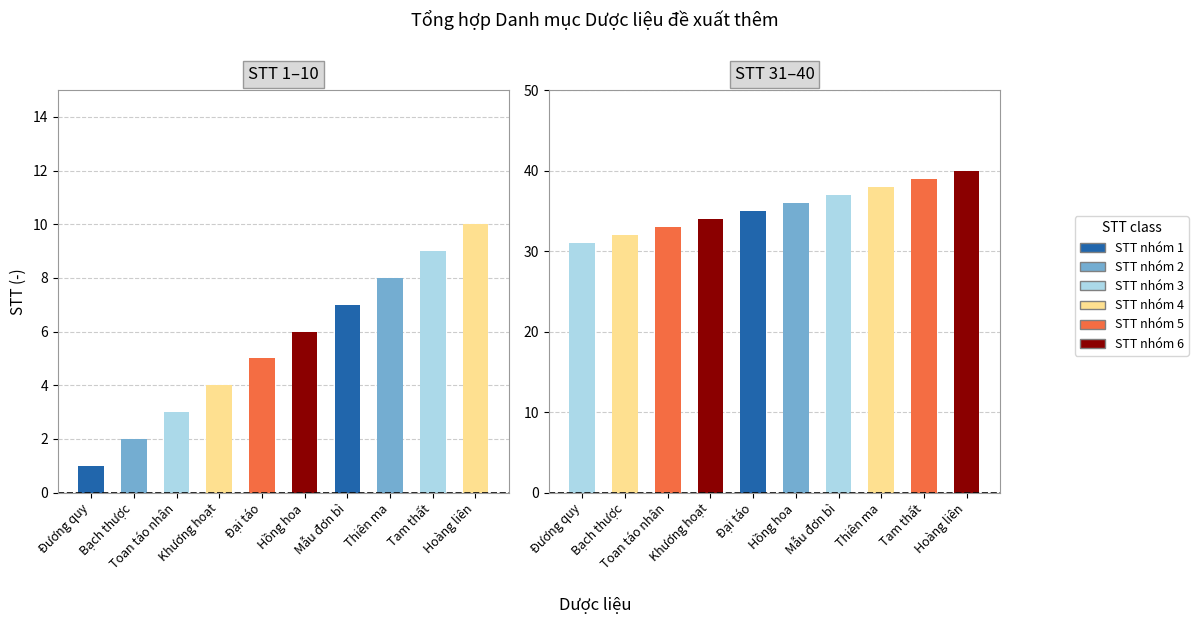

Rank the categories by STT (col_2) value from lowest to highest.

Đương quy, Bạch thược, Toan táo nhân, Khương hoạt, Đại táo, Hồng hoa, Mẫu đơn bì, Thiên ma, Tam thất, Hoàng liên